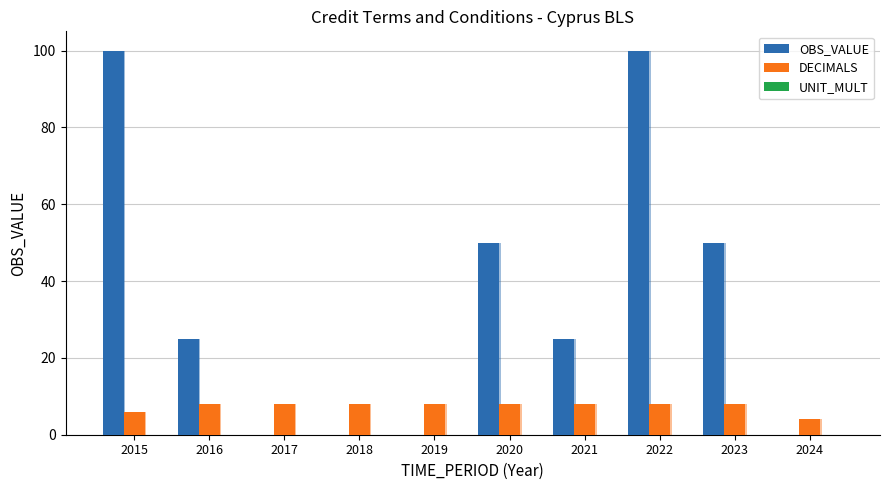

What is the value of the DECIMALS bar at the 5th from the left?

8